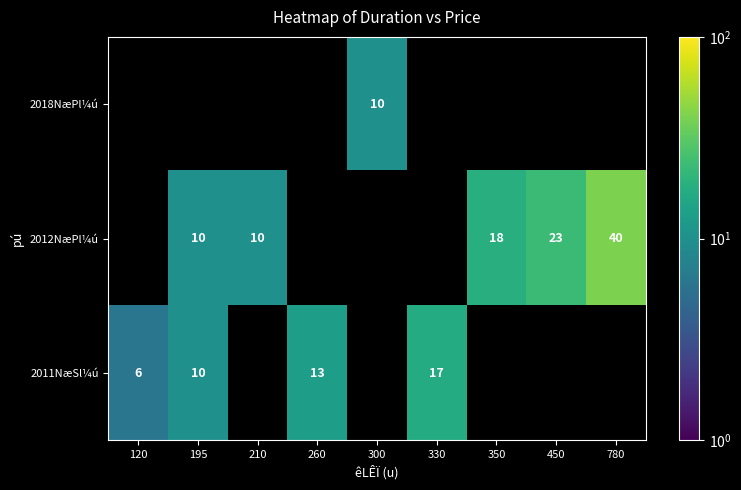

How many data points does each series have?

9